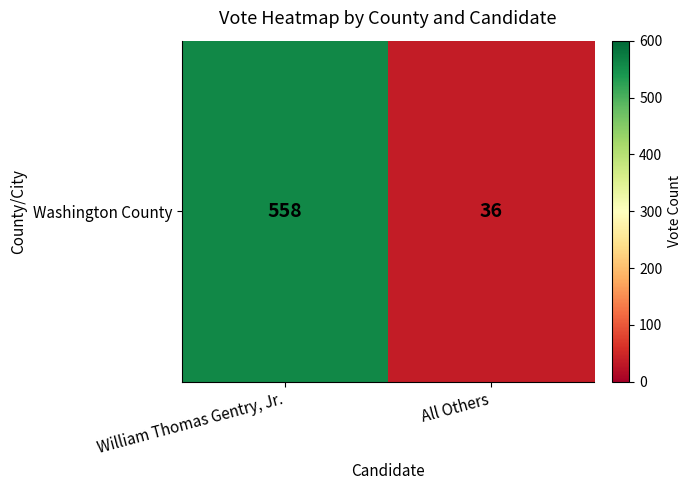

Rank the categories by value from highest to lowest.

William Thomas Gentry, Jr., All Others